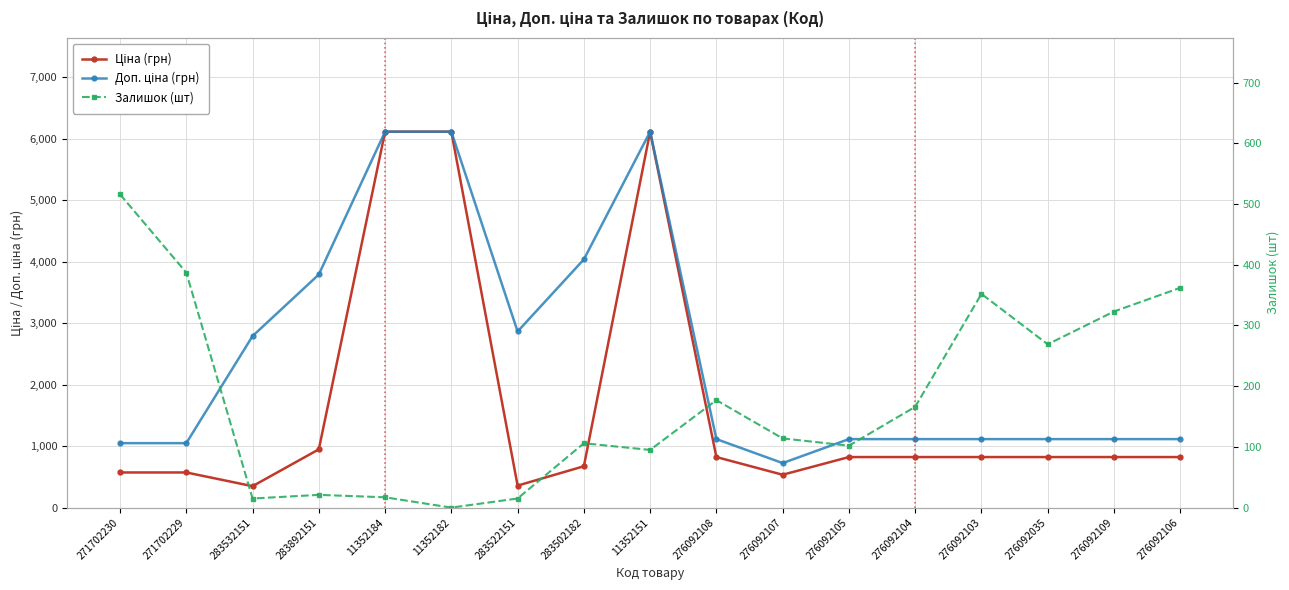

What is the sum of the Залишок (шт) values at 271702229 and 283502182?

493.0